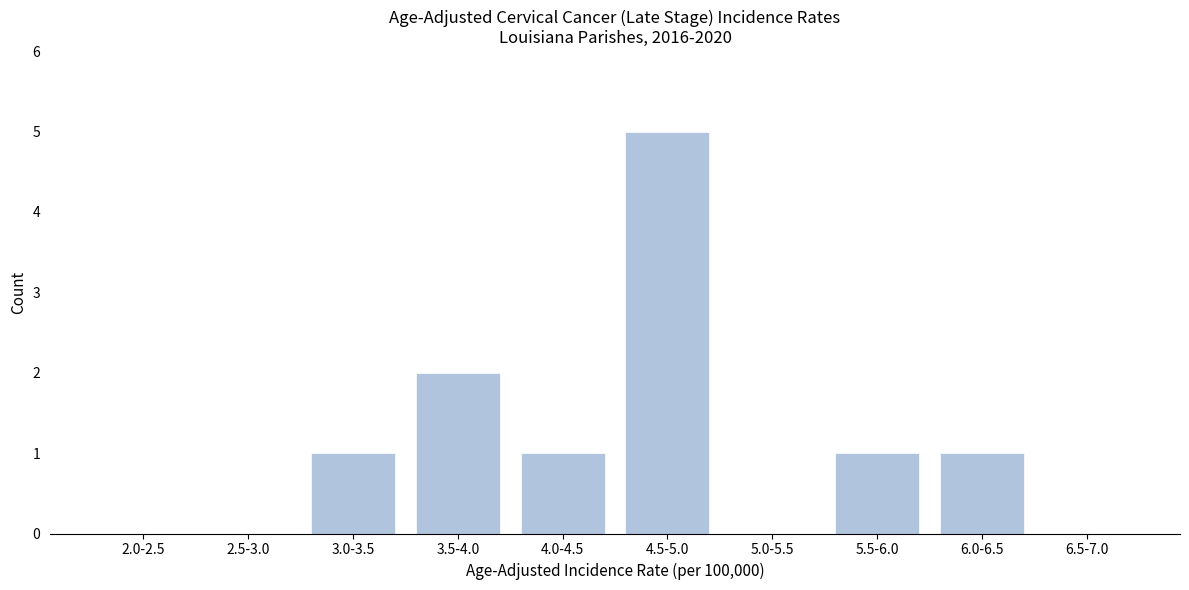

Reading left to right, transcribe all the data shown in this chart.

2.0-2.5=0	2.5-3.0=0	3.0-3.5=1	3.5-4.0=2	4.0-4.5=1	4.5-5.0=5	5.0-5.5=0	5.5-6.0=1	6.0-6.5=1	6.5-7.0=0